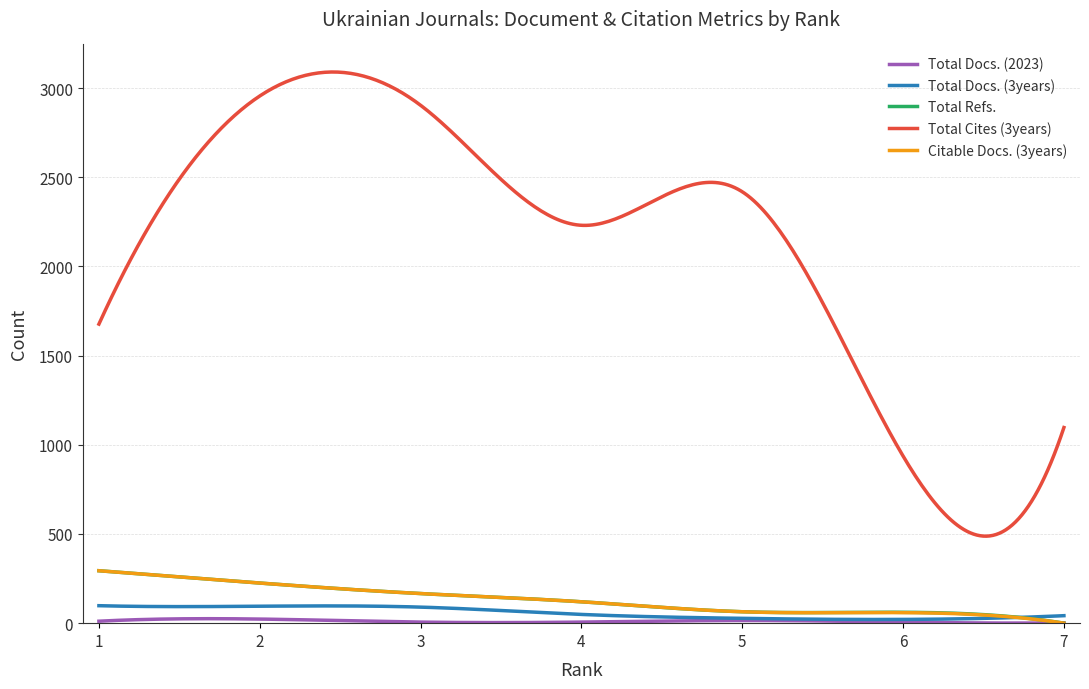

How many lines are shown in the chart?

5